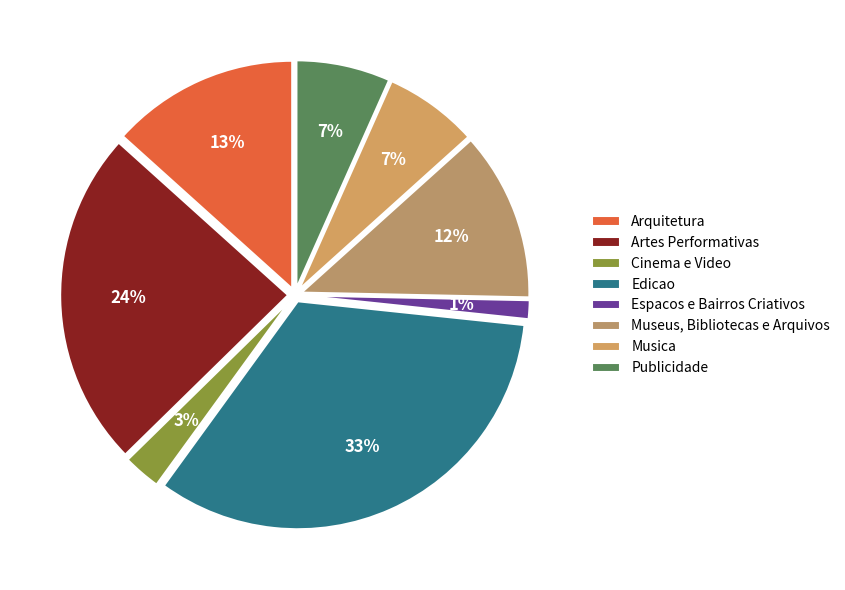

How many segments does this pie chart have?

8